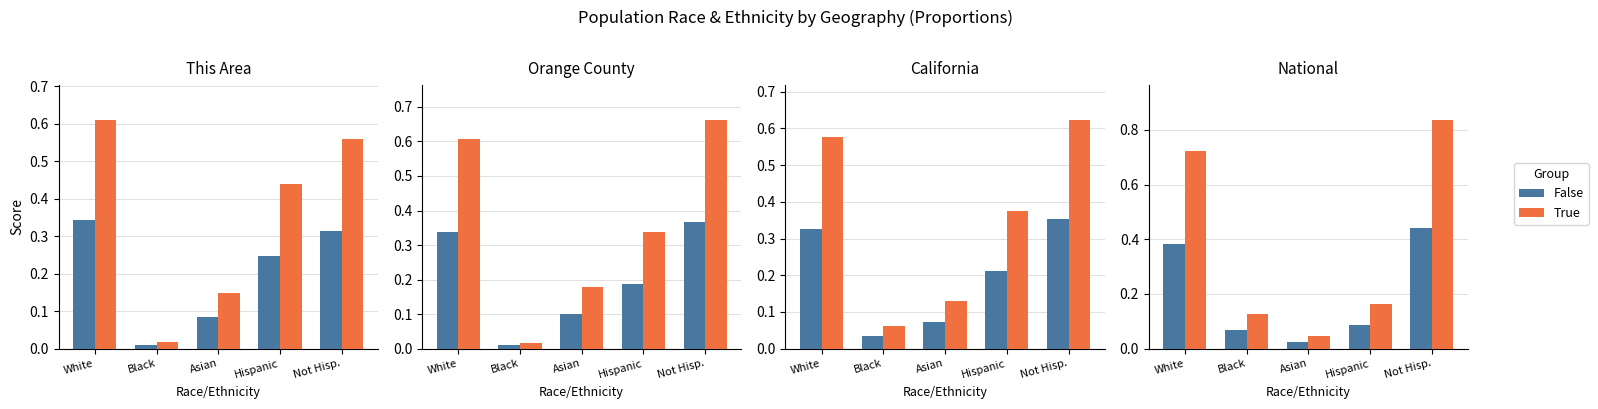

Is the value of False at Hispanic greater than the value of True at Not Hisp.?

No